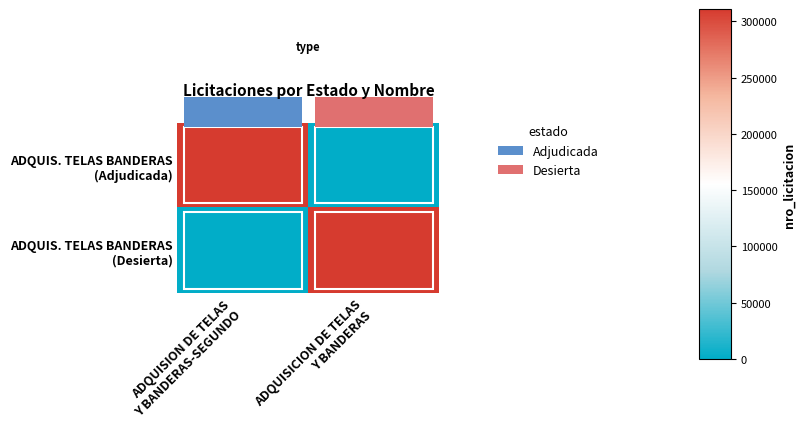

At how many categories does at least one series exceed 280618?

2